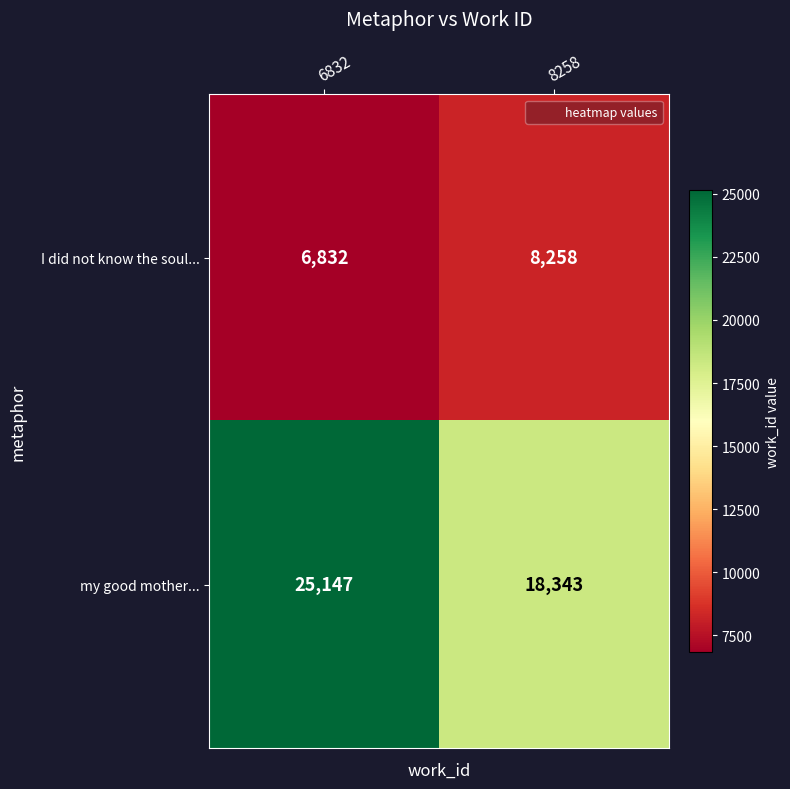

What is the sum of all I did not know the soul... values?

15090